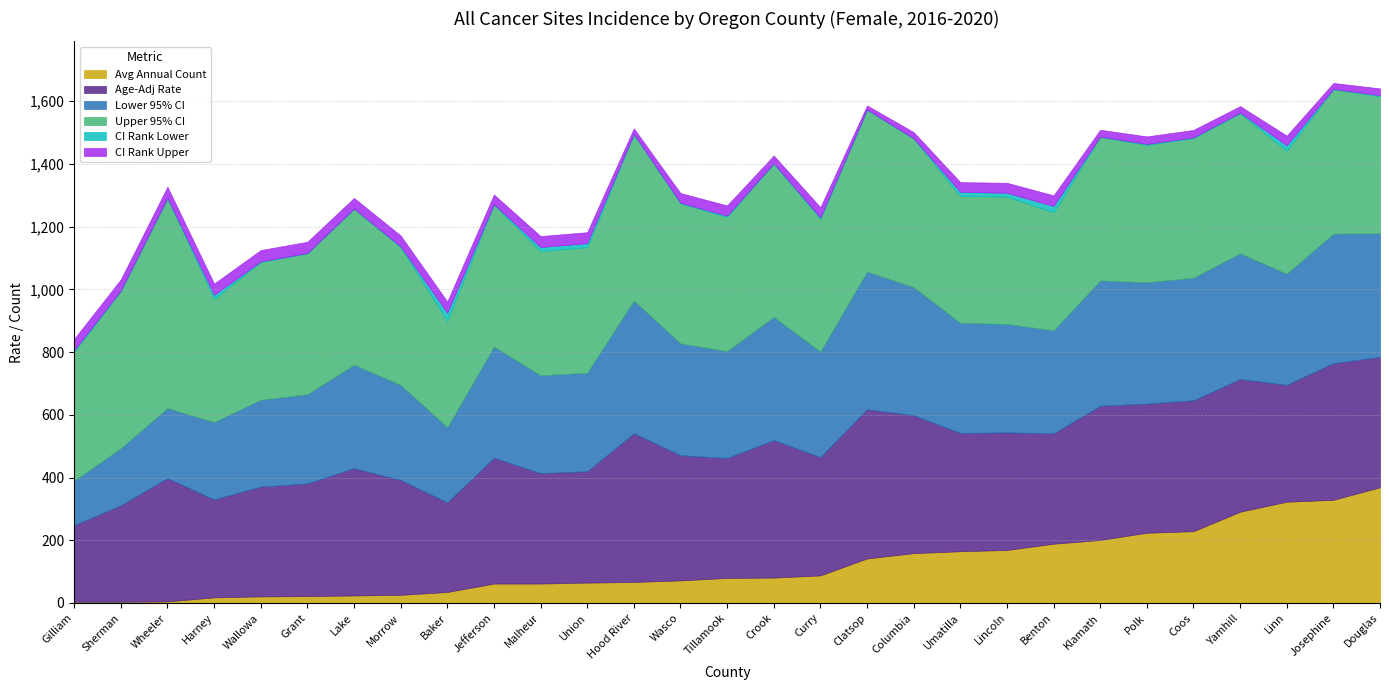

Is it true that CI Rank Lower equals 18.9 at Harney?

False